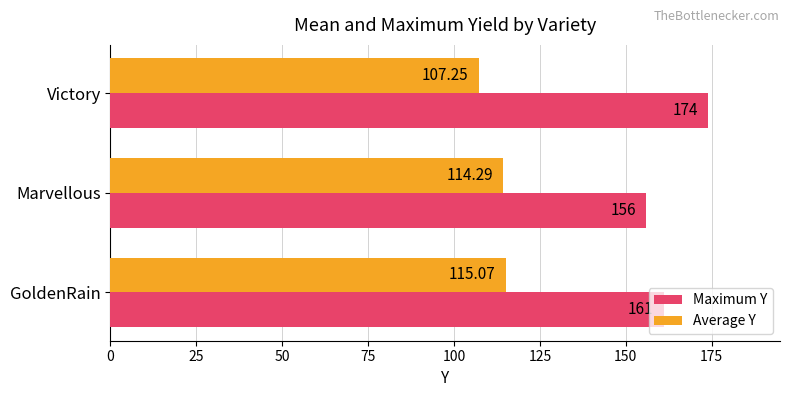

What is the sum of all Maximum Y values?

491.0